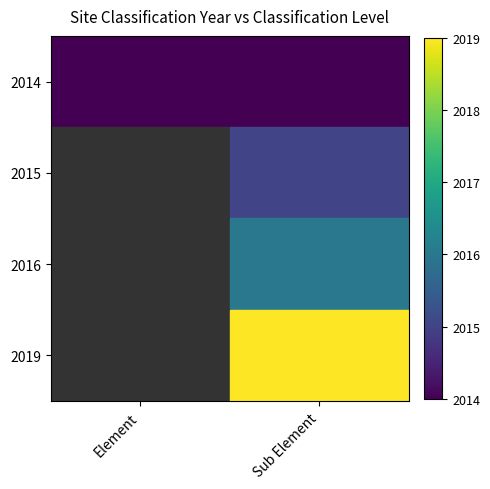

Is it true that the value at Sub Element is 2.3?

False